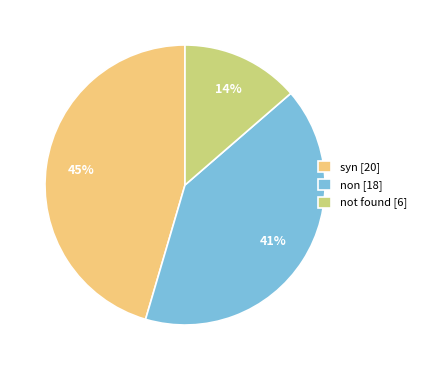

How many slices are in this pie chart?

3